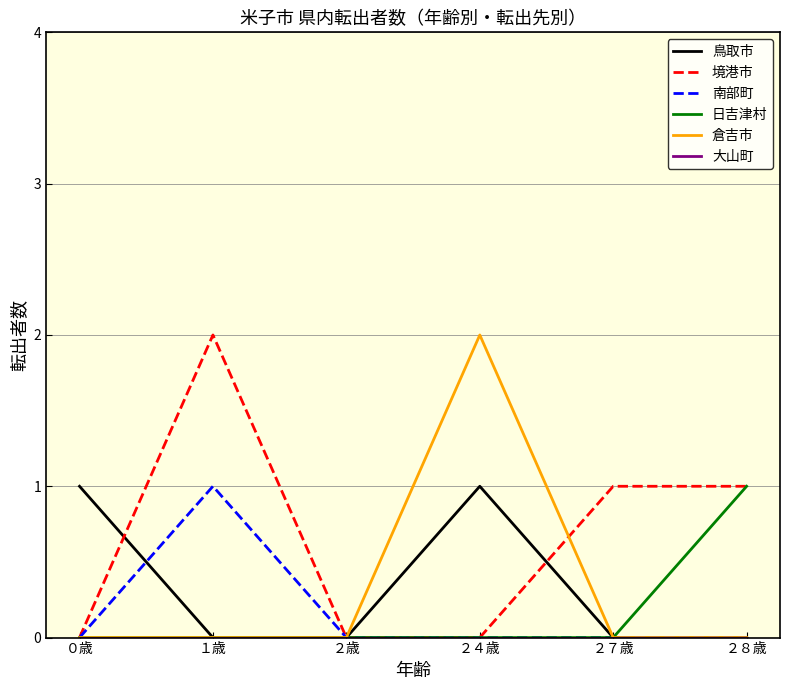

Which series has the largest total across all categories?

境港市